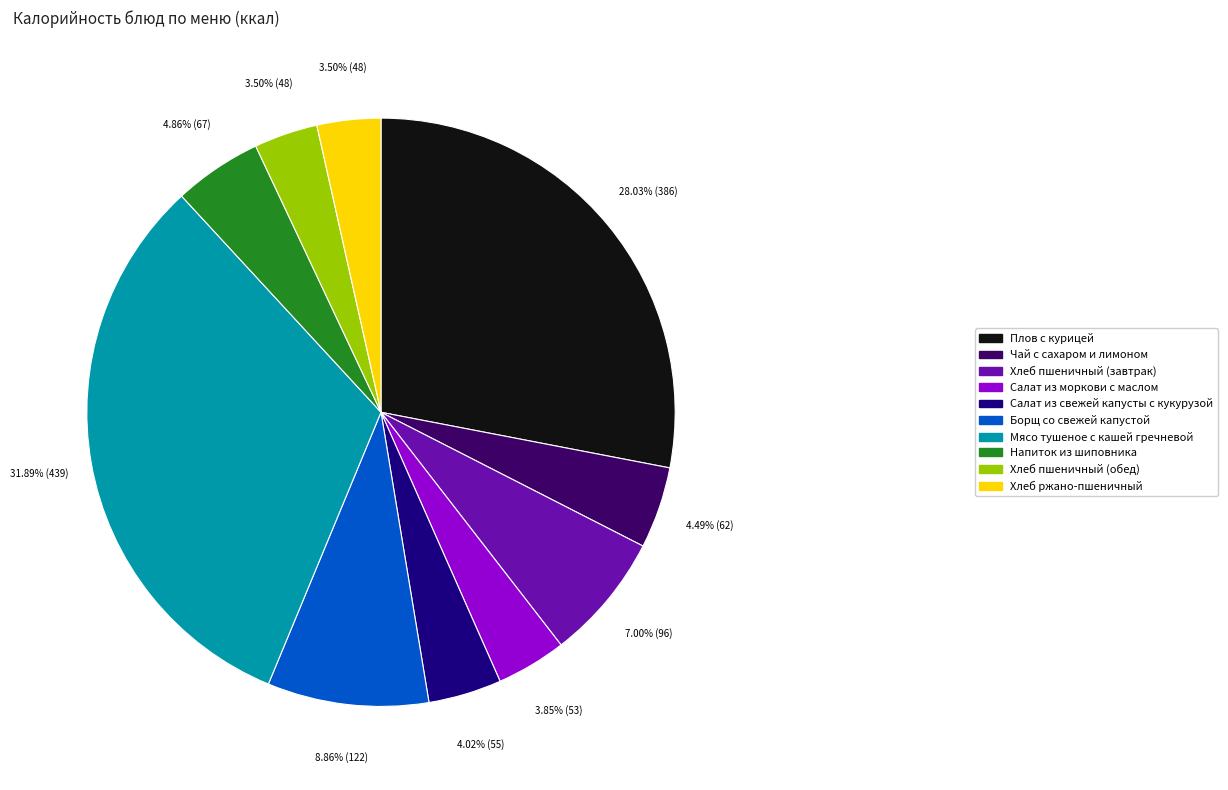

The Напиток из шиповника slice represents 5% of the pie. True or false?

True